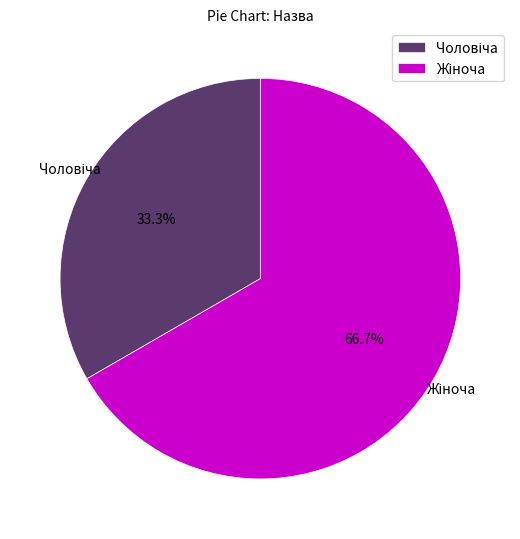

Is there a majority slice in this chart?

Yes